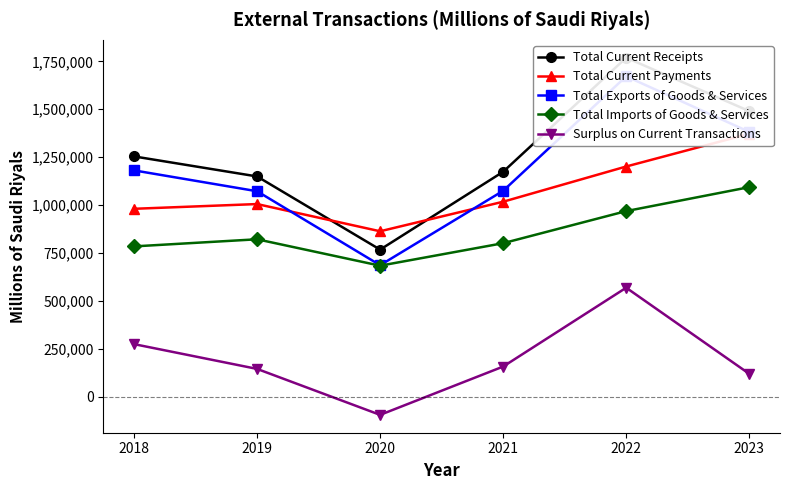

Which series has the largest range (max minus min)?

Total Current Receipts